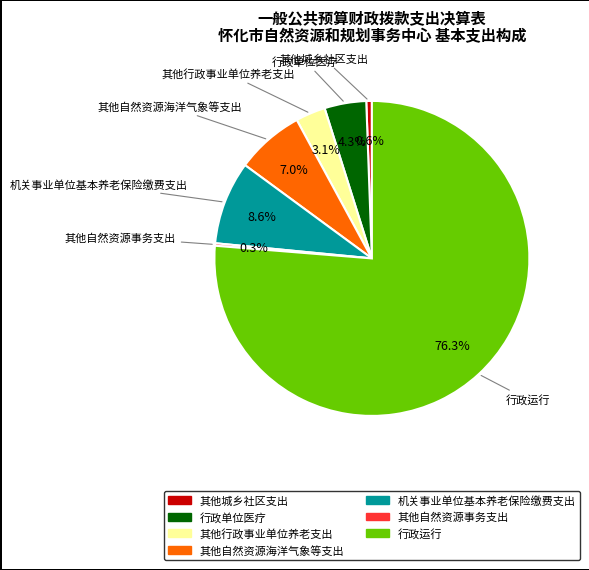

Does any single category account for the majority?

Yes